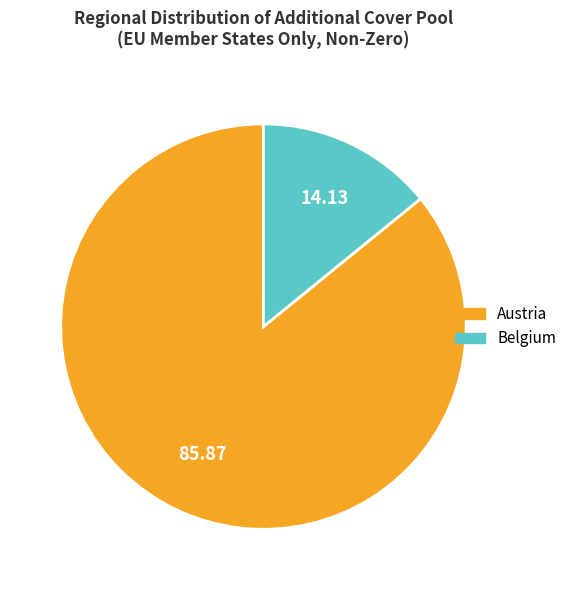

Count the number of slices in the pie.

2